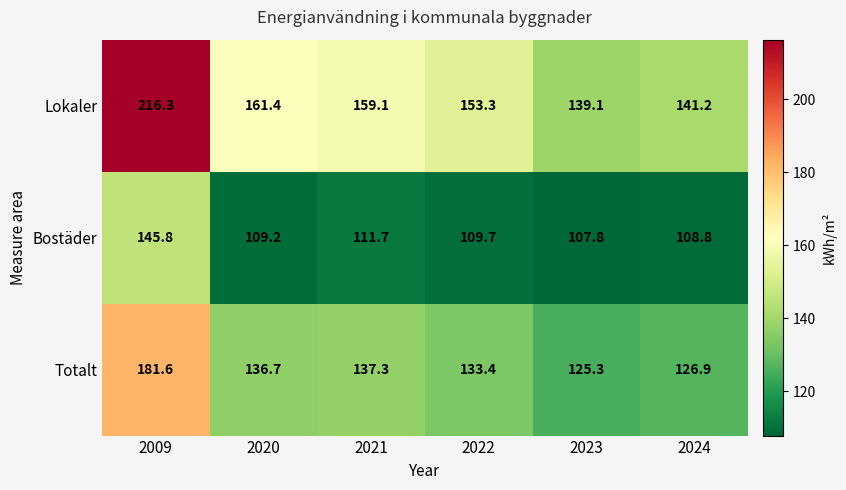

What value does the Bostäder series have at 2022?

109.7